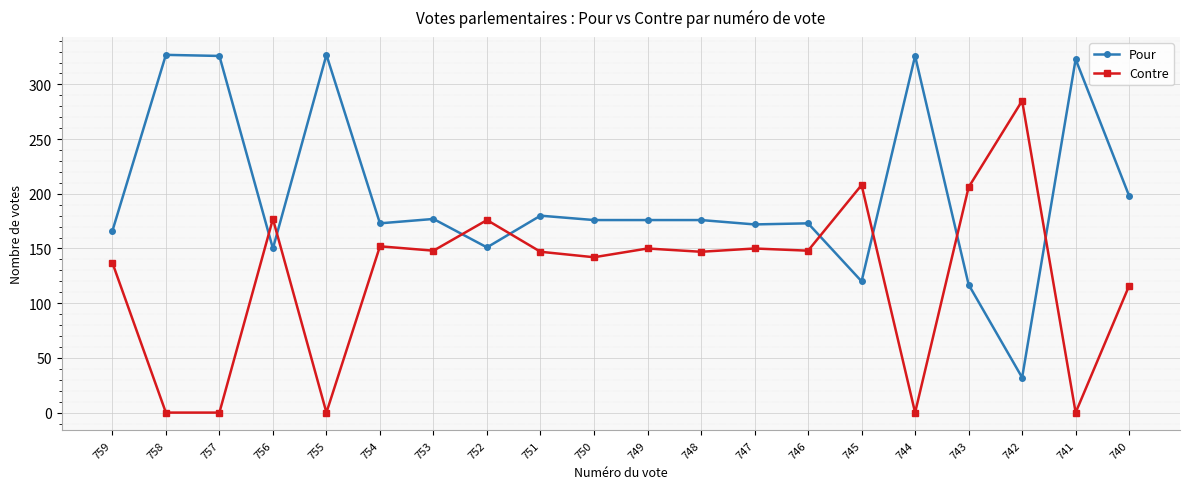

Is it true that Pour equals 177 at 753?

True